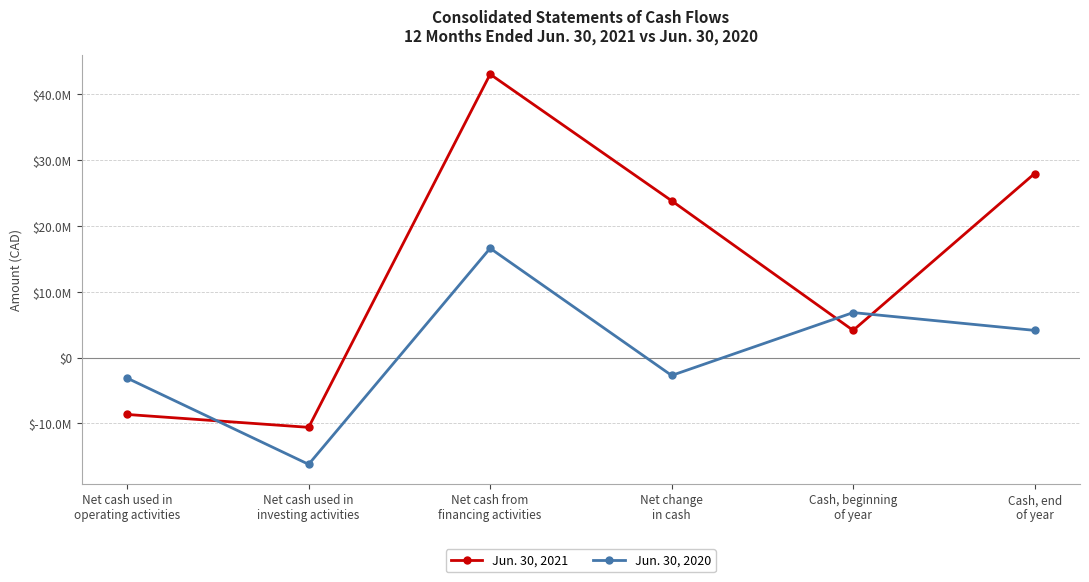

In Jun. 30, 2021, how many points are higher than both neighbors (excluding endpoints)?

1